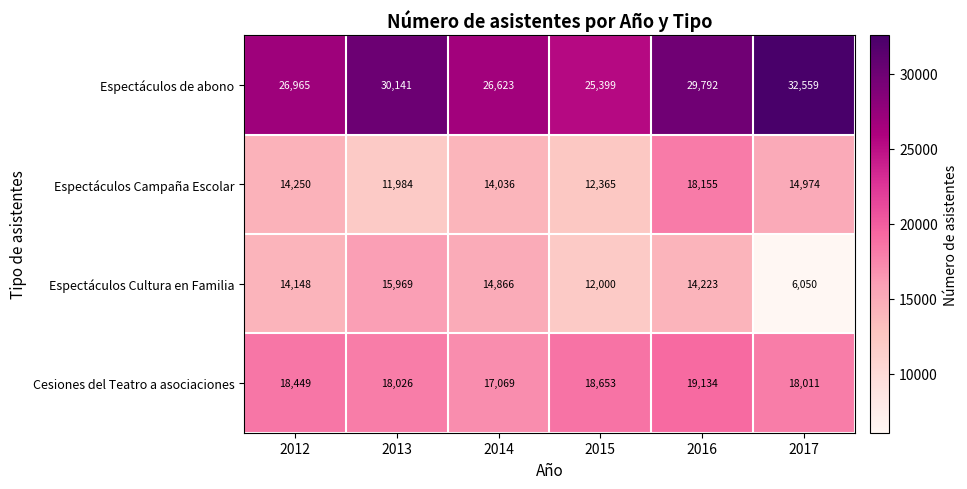

Which series has the widest spread of values?

Espectáculos Cultura en Familia